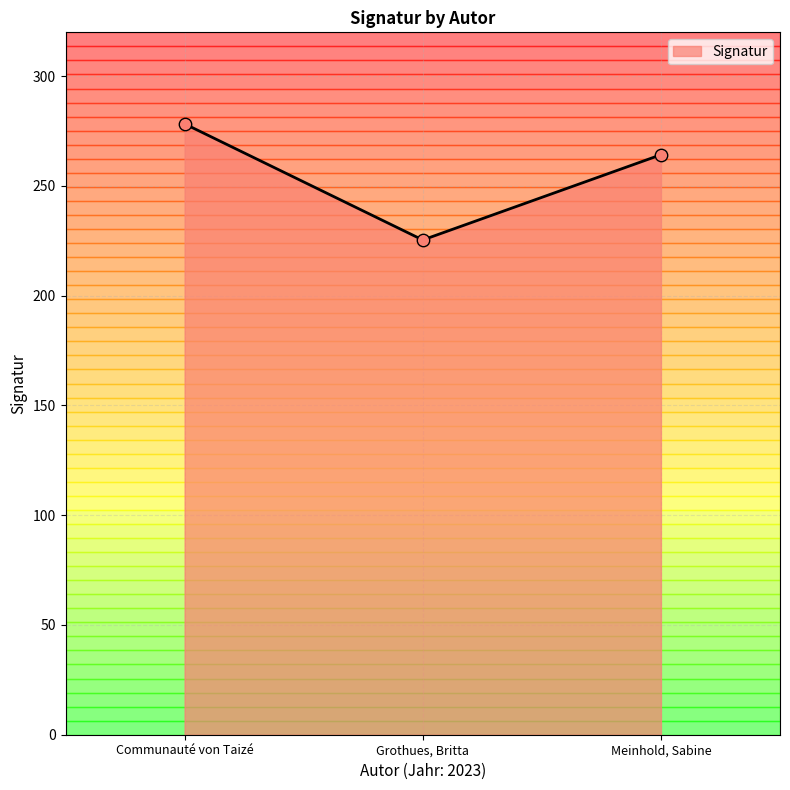

What is the change in value from Grothues, Britta to Meinhold, Sabine?

+38.8